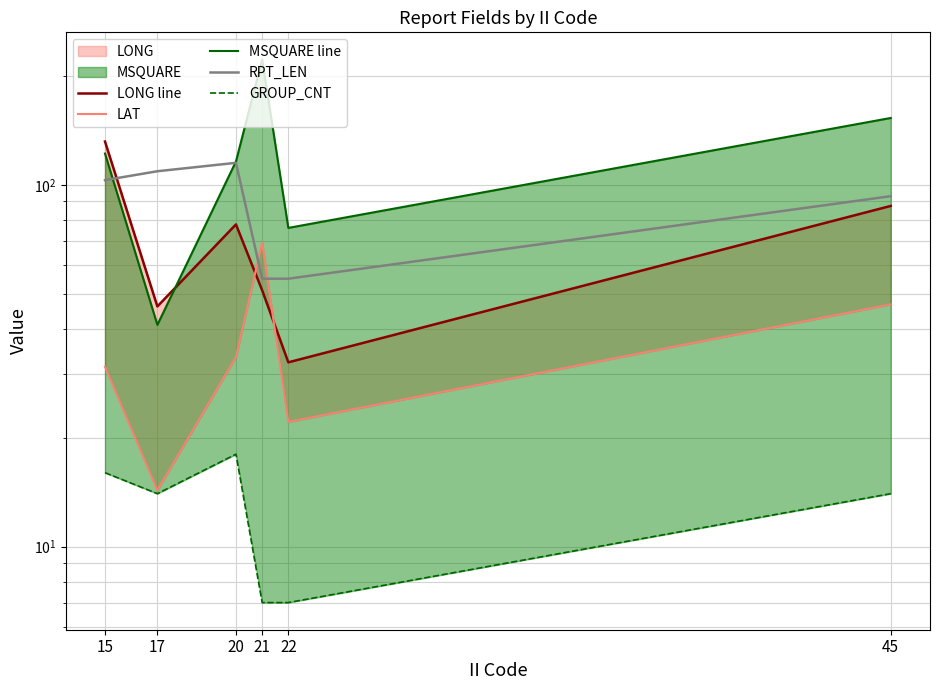

What is the greatest value displayed?

222.0